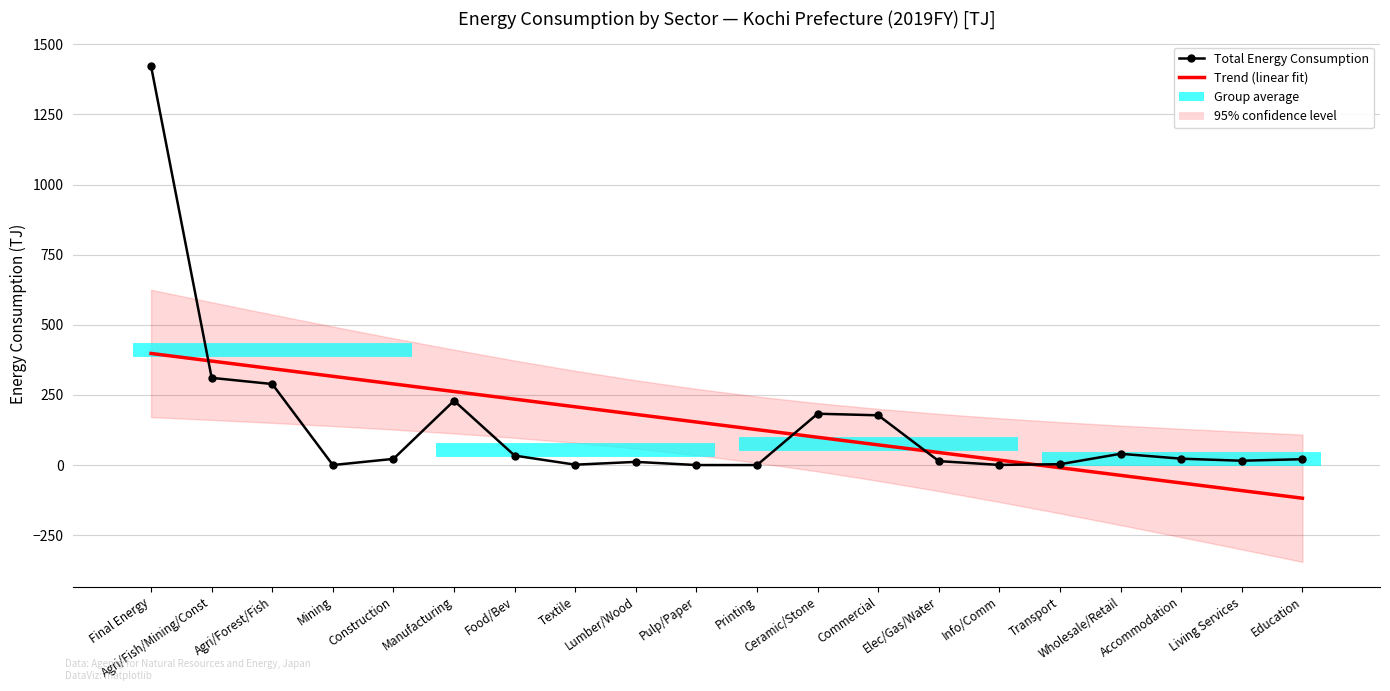

At which category is the sum across all series the highest?

Final Energy